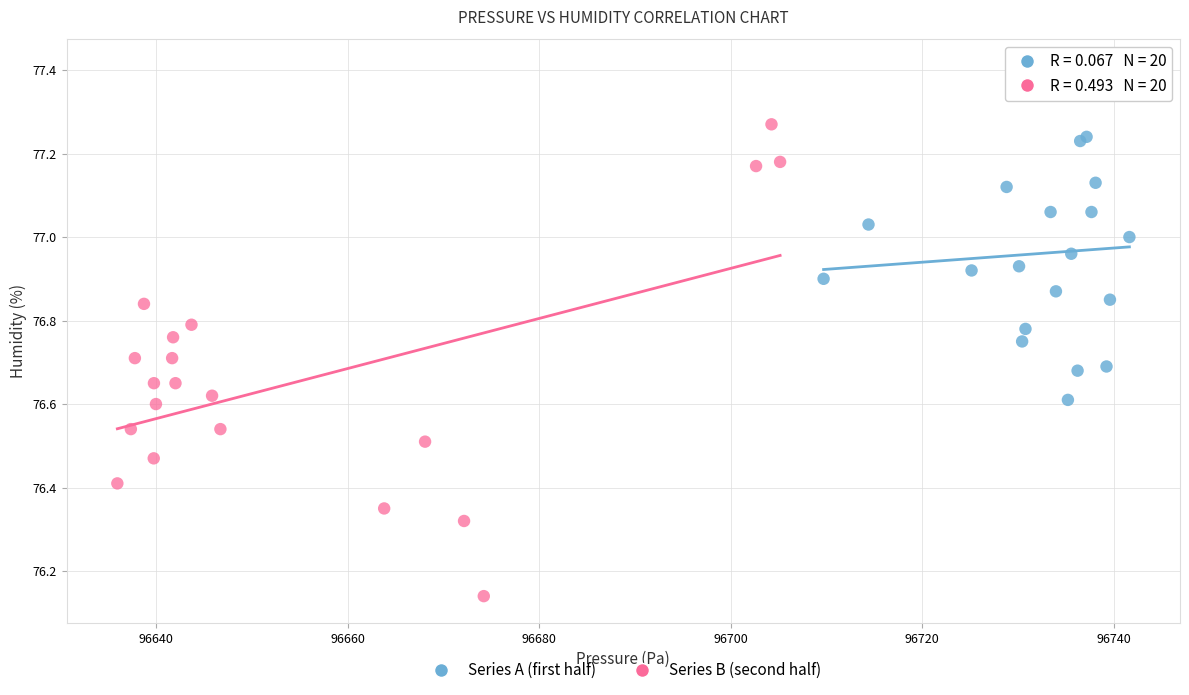

Which series has the widest spread of Y values?

Series B (second half)